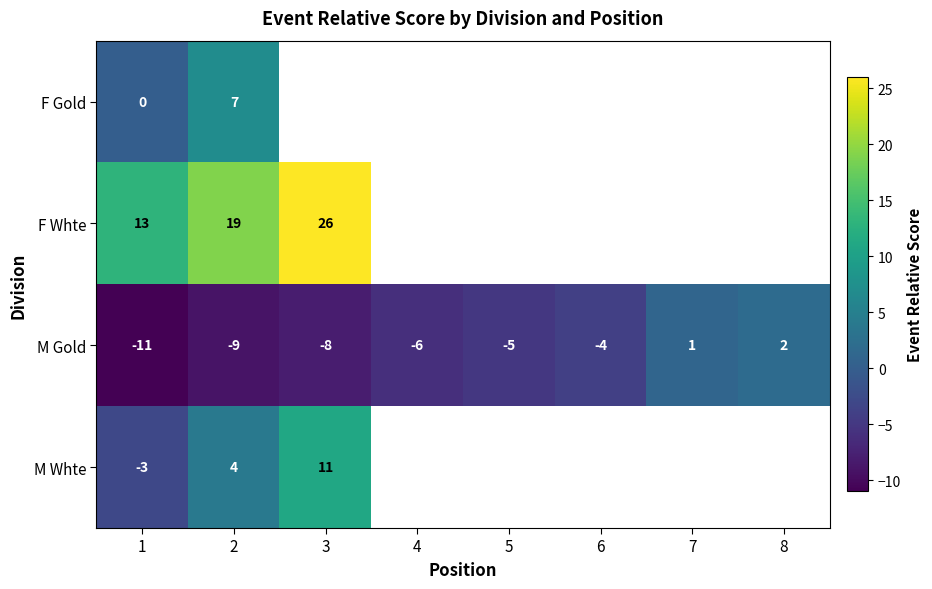

How many distinct data groups are displayed?

4